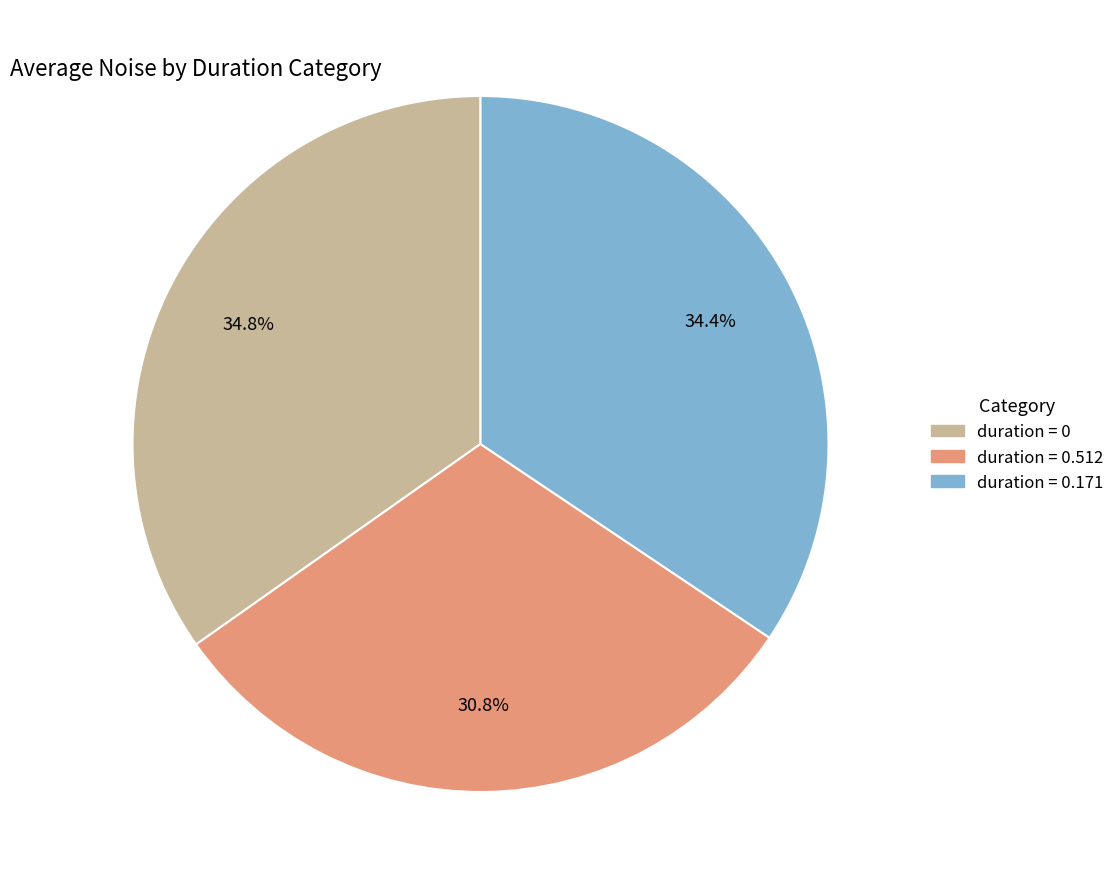

Is there a majority slice in this chart?

No